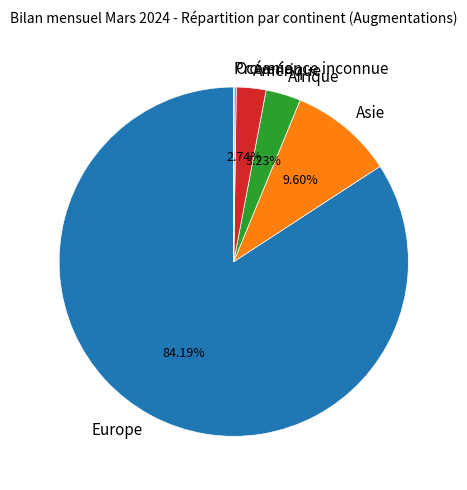

Which slice represents more than half of the pie?

Europe